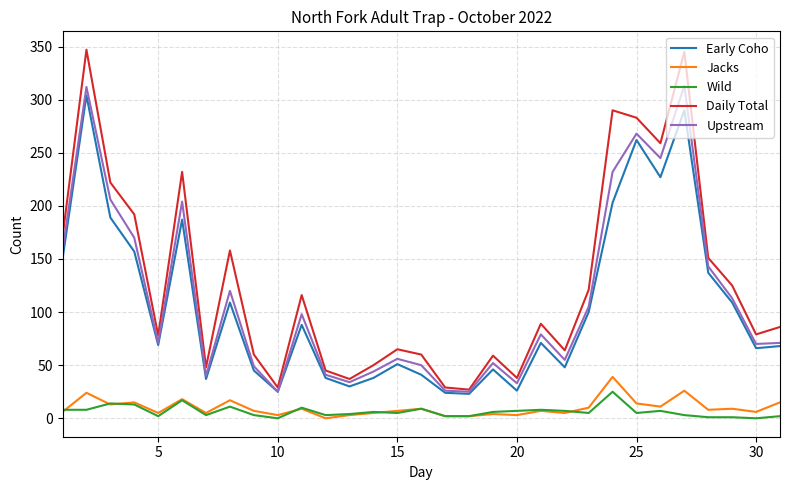

What is the maximum value shown in the chart?

347